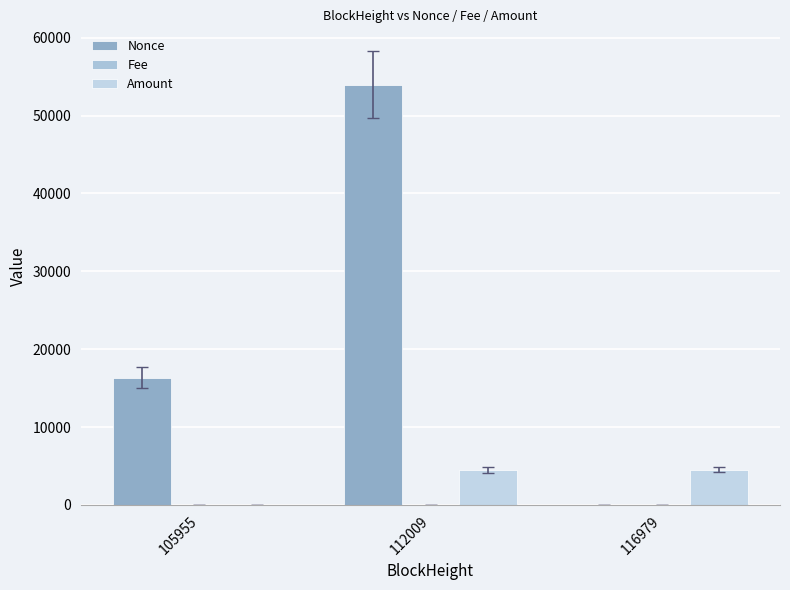

Reading left to right, extract all data points from this chart.

Nonce: 16347.0	53979.0	0.0
Fee: 0.0	0.0	0.0
Amount: 6.0	4527.1	4532.0